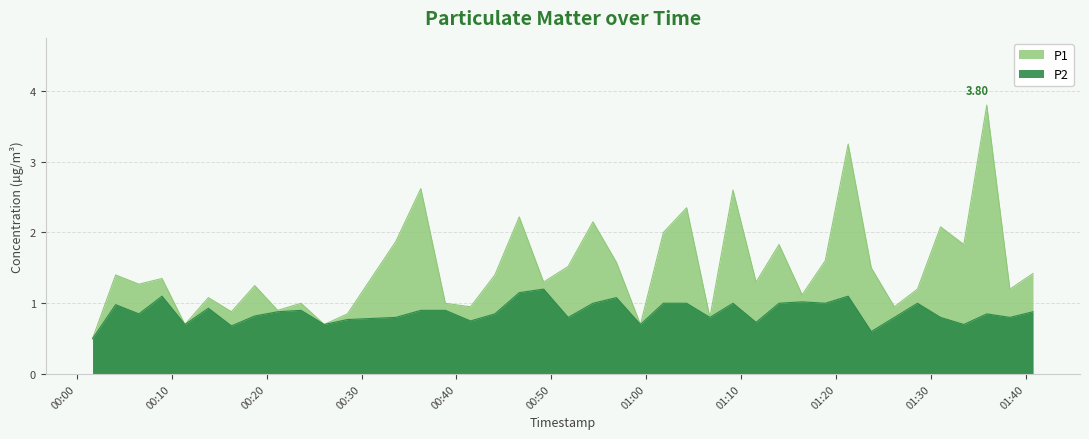

What is the total value across all series at 2024-03-02T00:33:36?

2.7